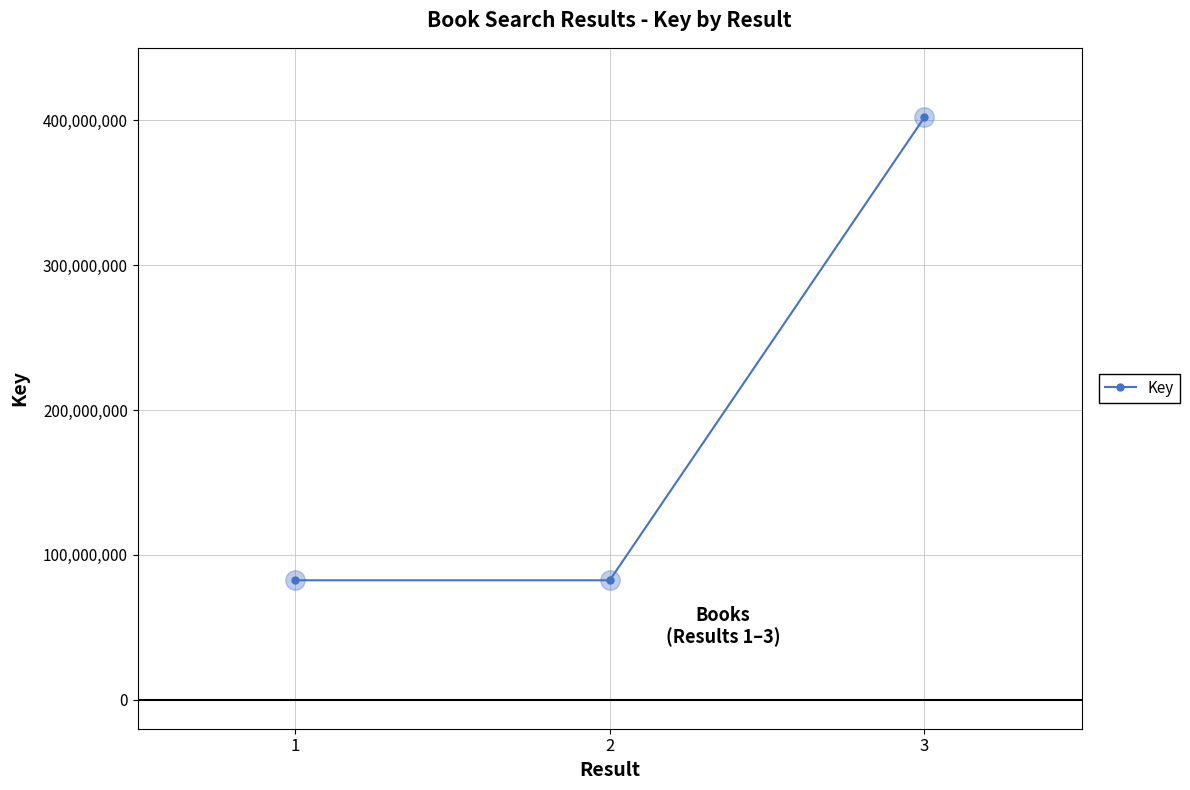

Is it true that the value at 2 is 82461602?

True